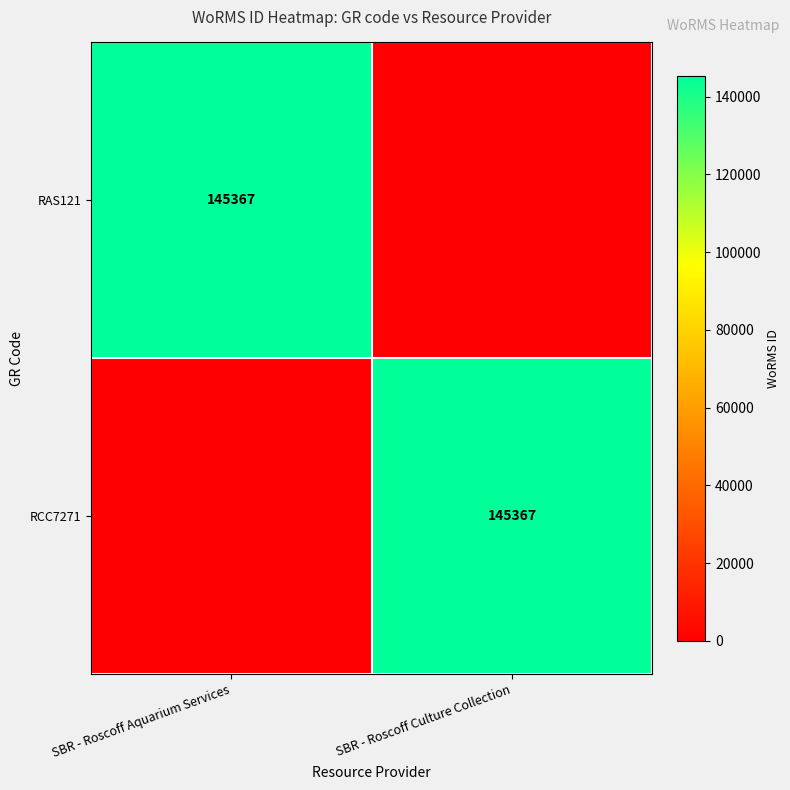

What is the spread (max minus min) of values at SBR - Roscoff Culture Collection?

145367